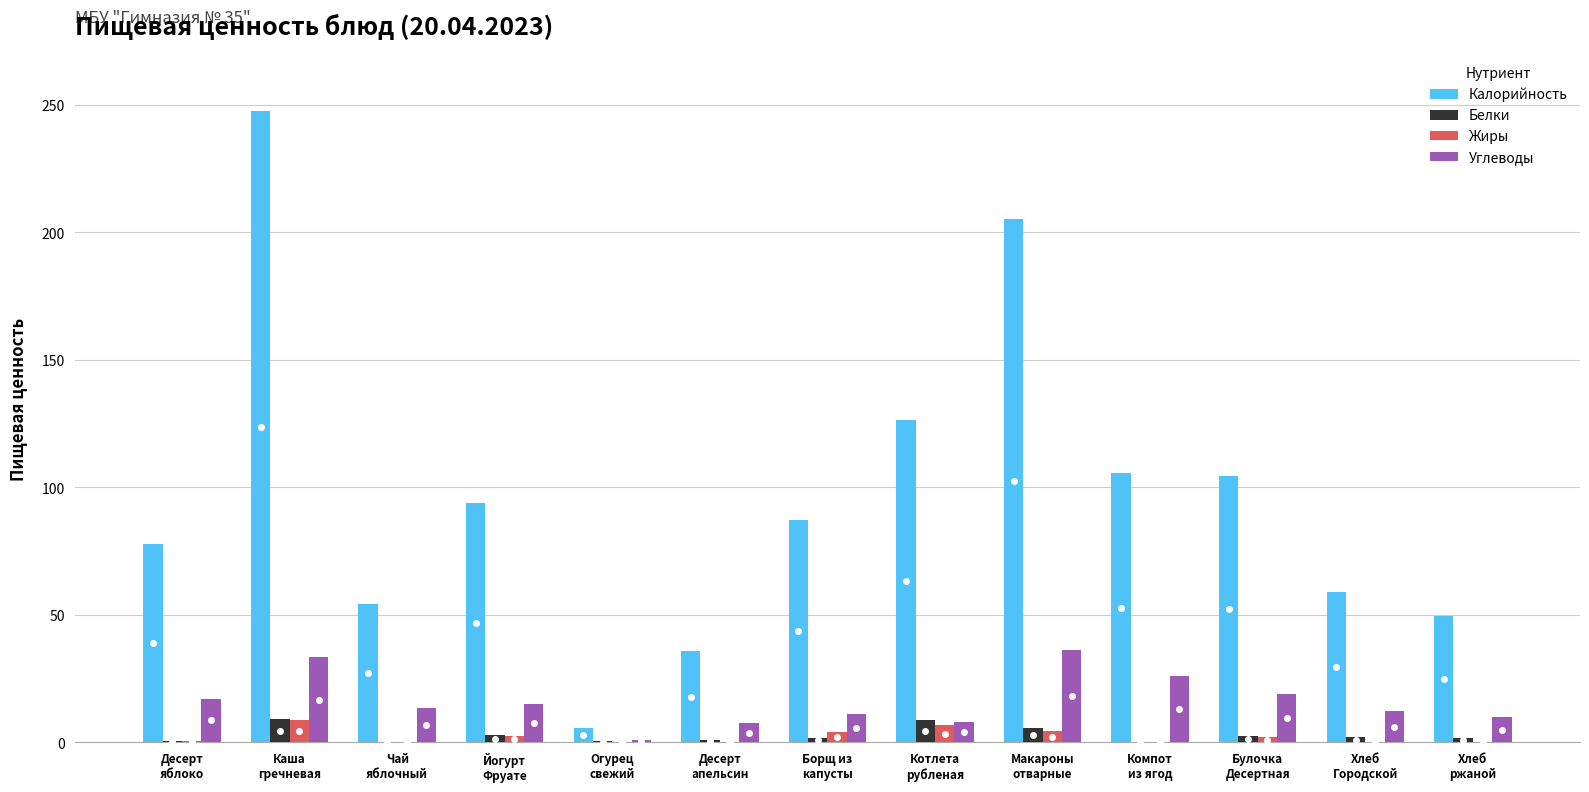

What is the maximum value for Углеводы?

36.0